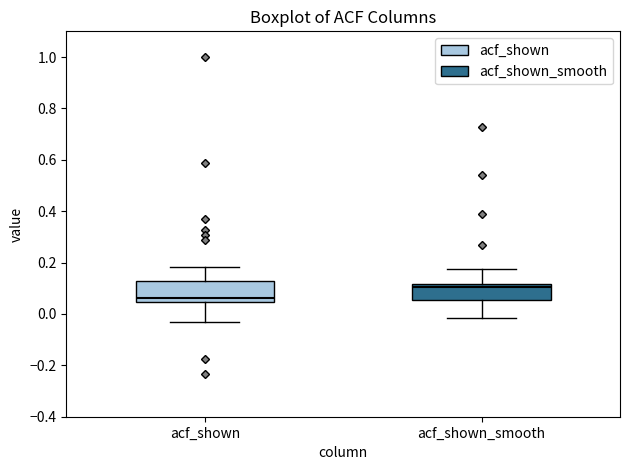

Where does the median line of the box for acf_shown_smooth sit on the y-axis? The values are not printed on the chart, so give them approximately, as read against the axis.

0.10